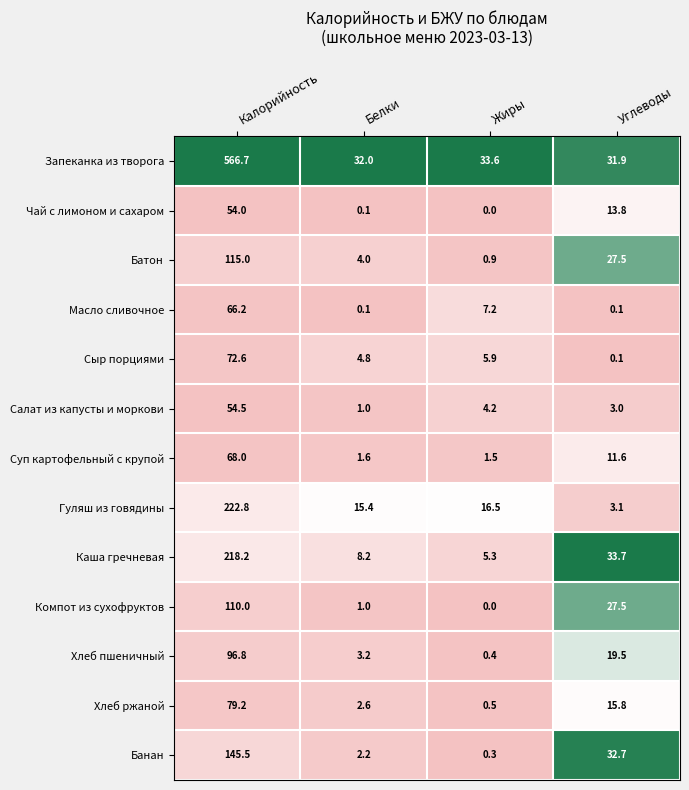

Which label corresponds to the largest value in the chart?

Калорийность